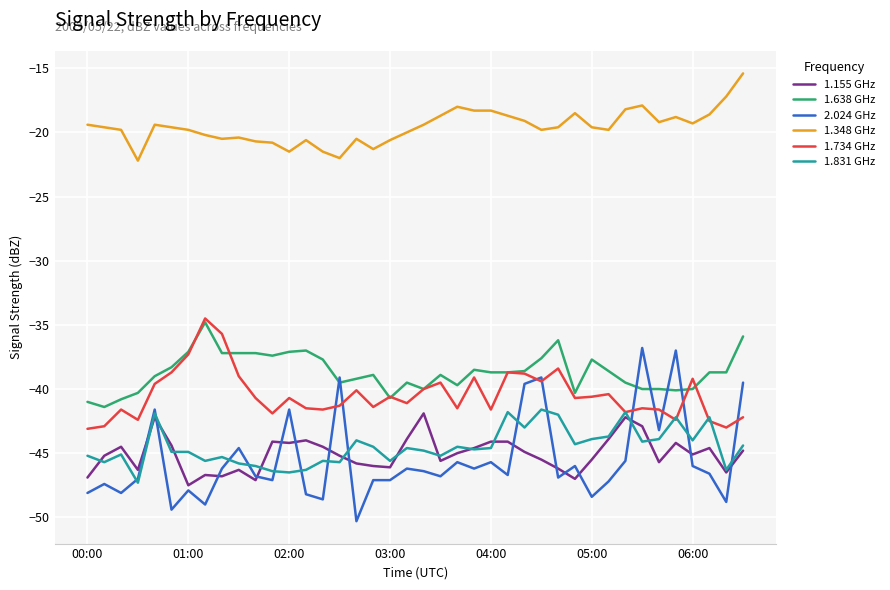

Which series has the largest total across all categories?

1.348 GHz